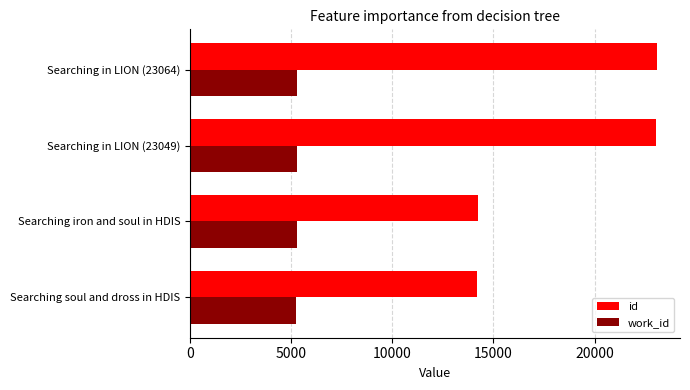

At which label is id closest to 18621?

Searching iron and soul in HDIS